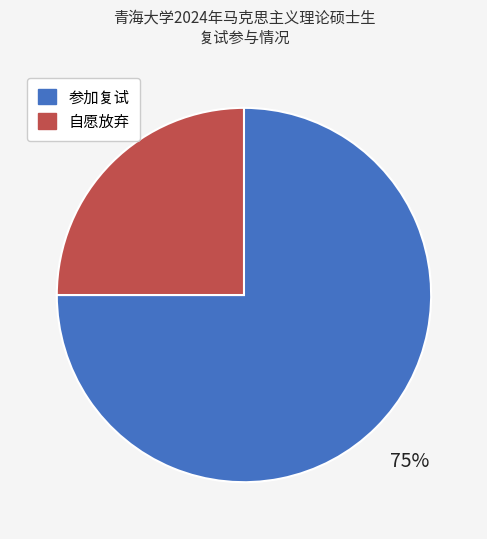

True or false: 自愿放弃 accounts for 12% of the total.

False